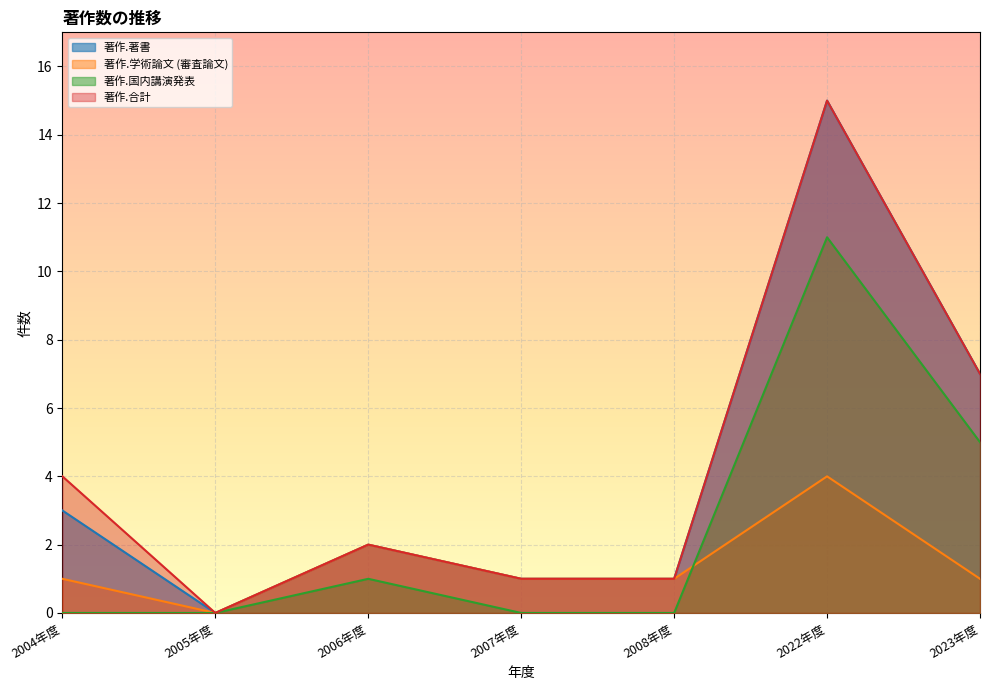

What is the difference between the maximum and minimum values in the 著作.国内講演発表 series?

11